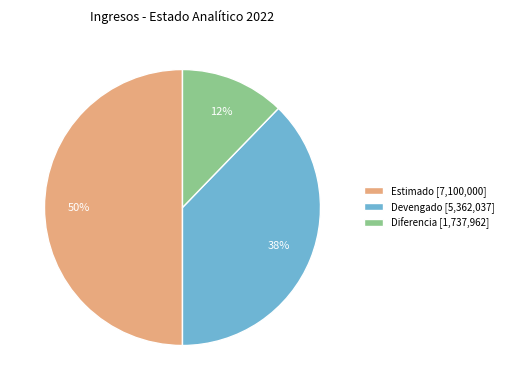

Which has a higher value, Estimado [7,100,000] or Diferencia [1,737,962]?

Estimado [7,100,000]